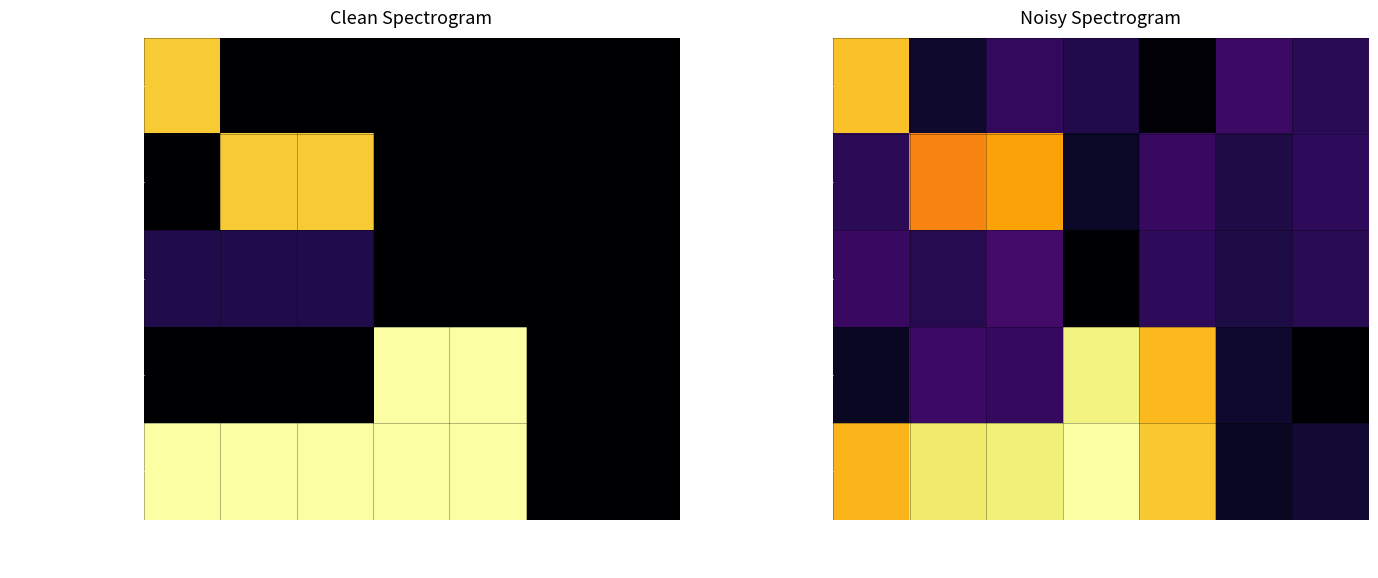

At which label is Total Hours closest to 5?

Monday